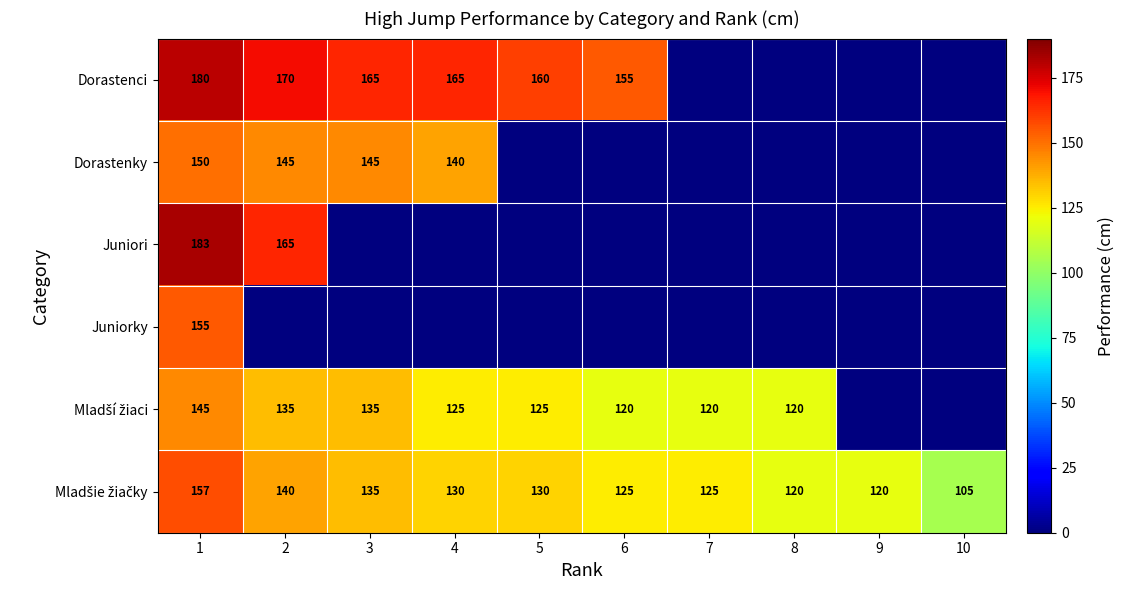

The Dorastenky series shows 145 at 3. True or false?

True